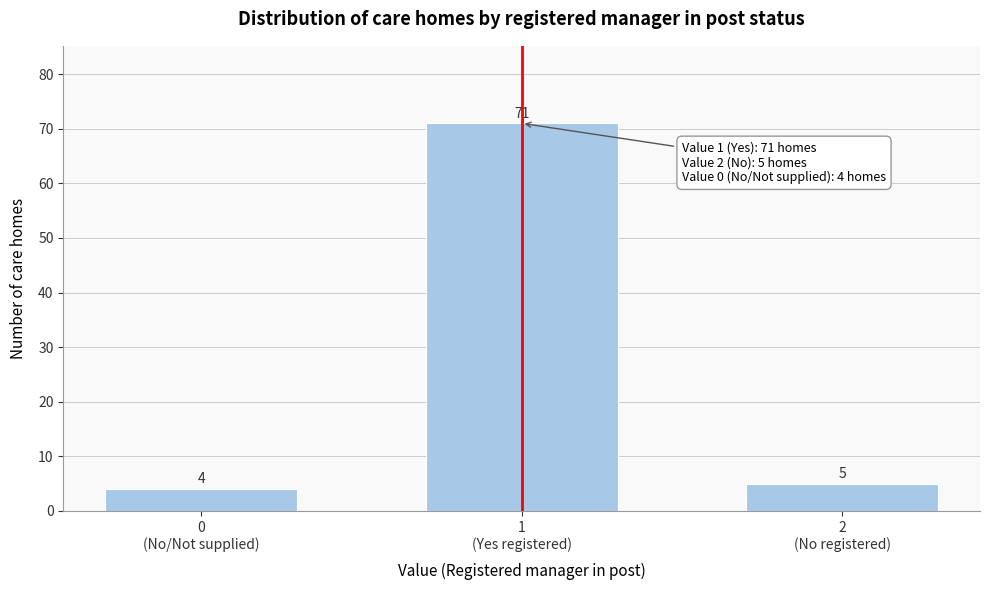

Reading right to left, transcribe all the data shown in this chart.

5	71	4